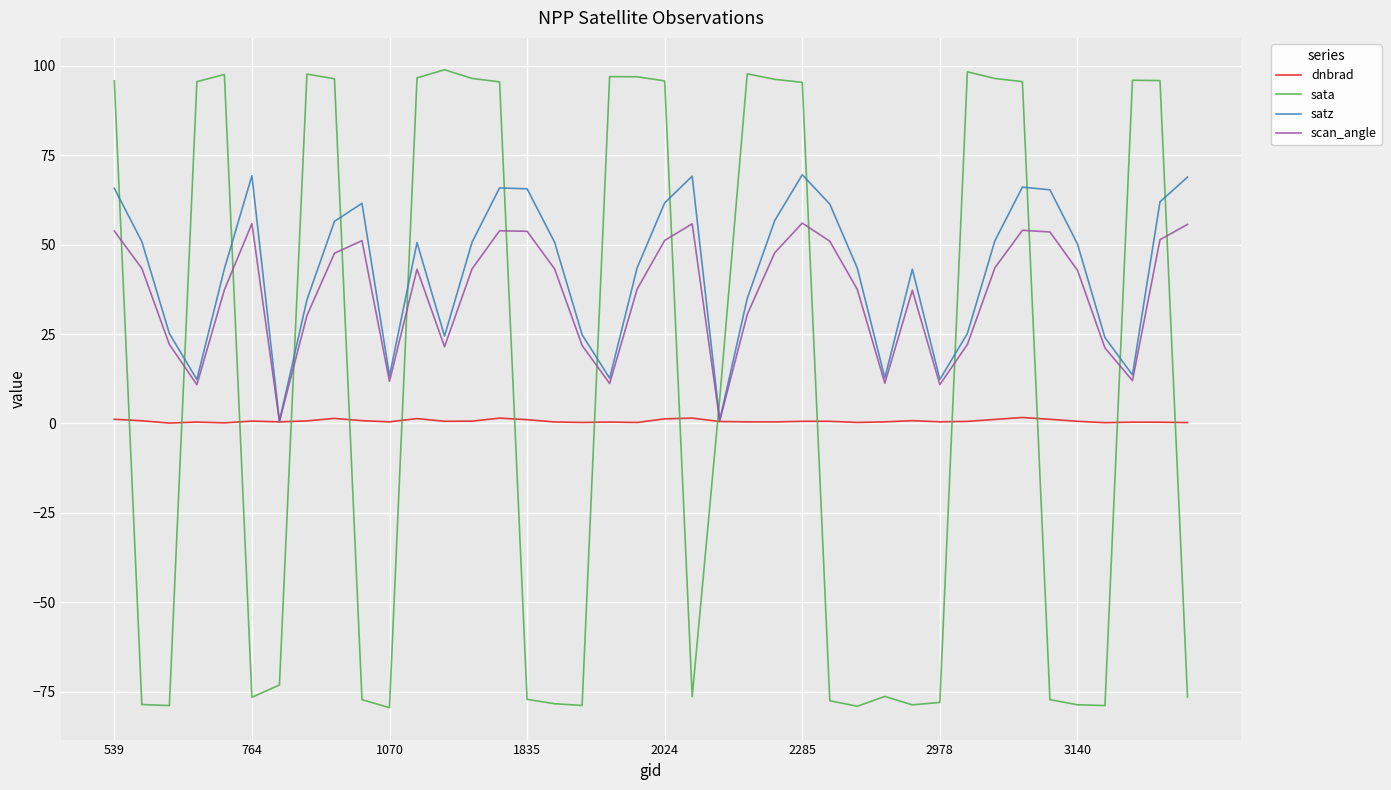

What is the maximum value shown in the chart?

98.9